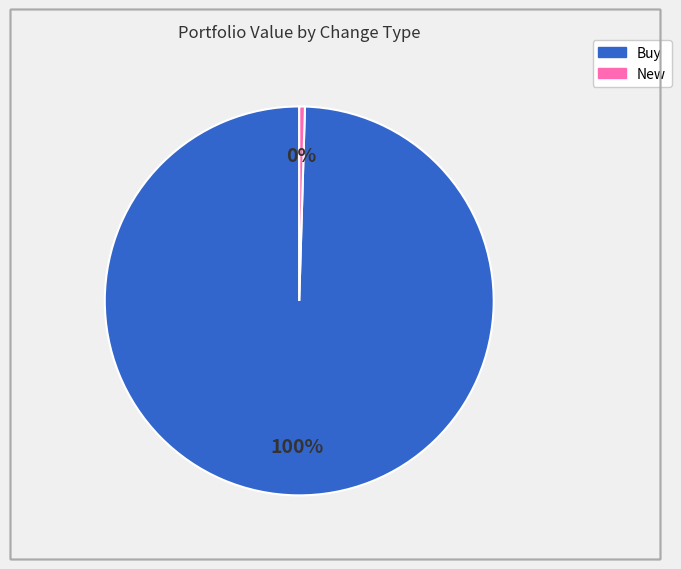

Does any single category account for the majority?

Yes